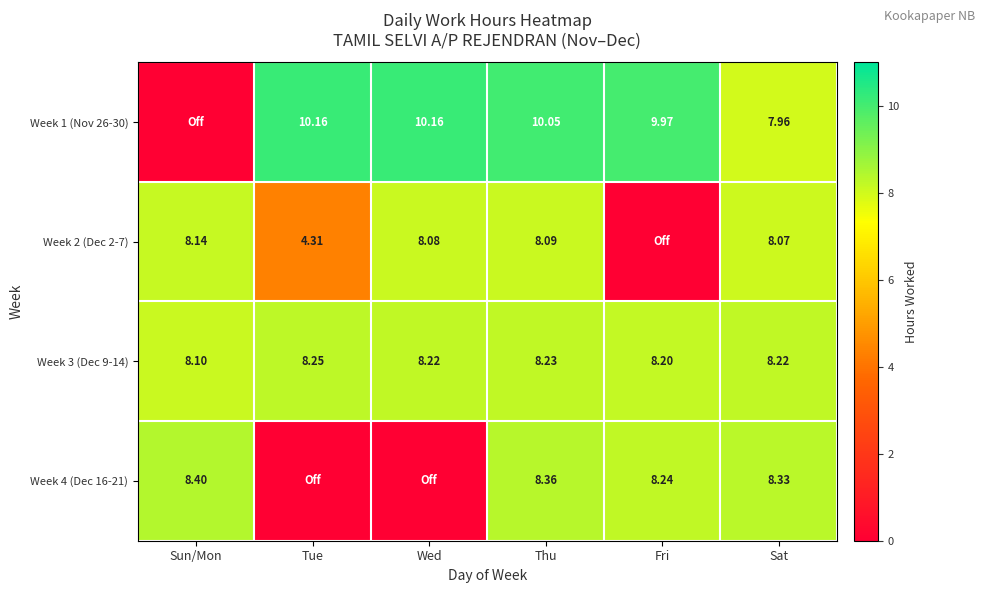

What is the difference between the highest and lowest values at Sat?

0.4